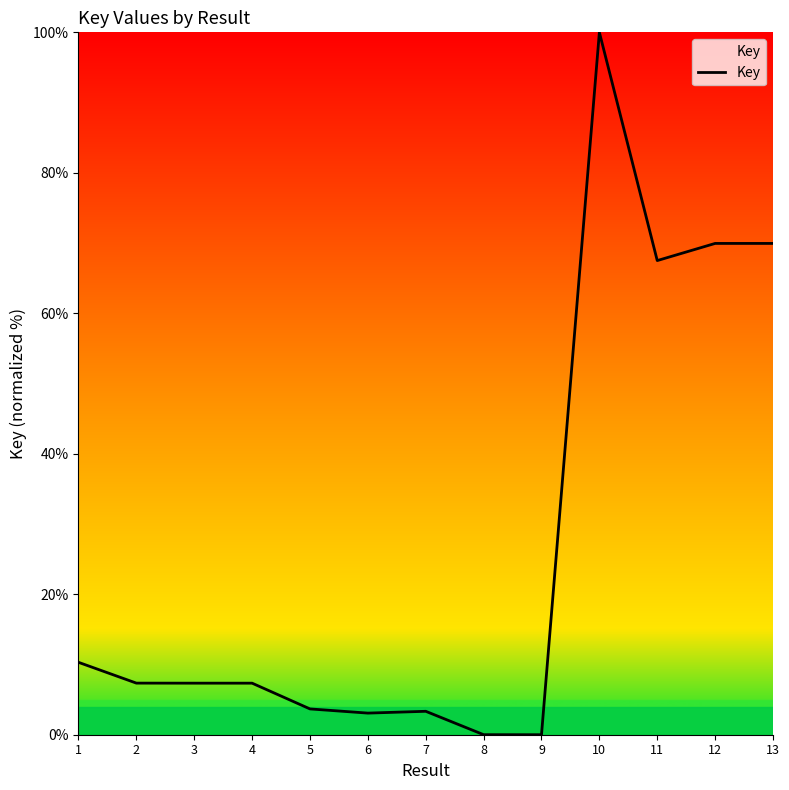

How many categories are shown in the chart?

13